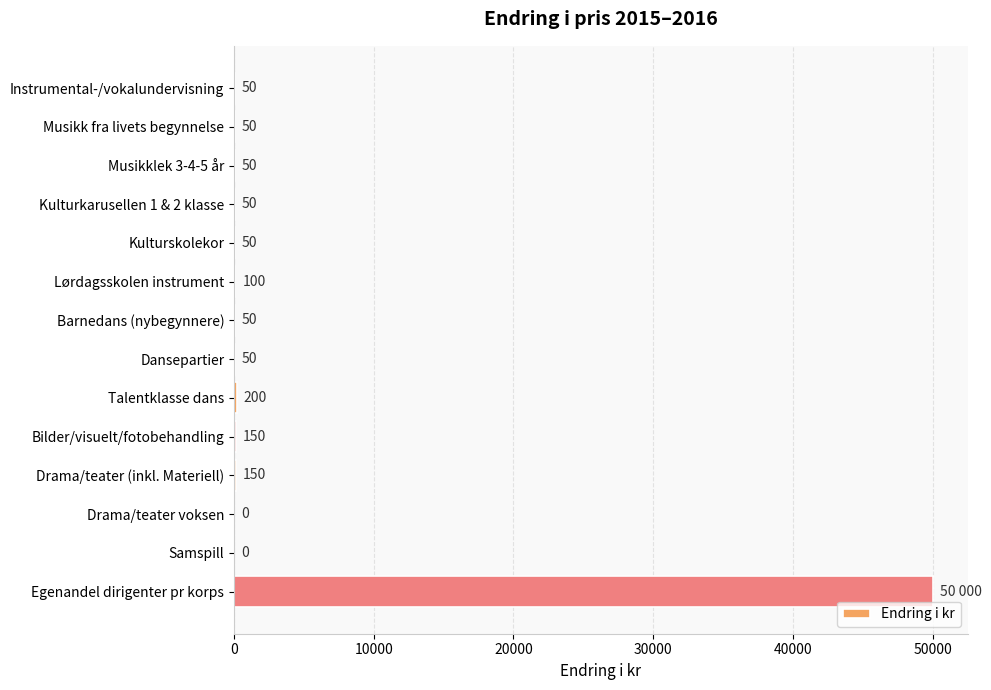

How many distinct data groups are displayed?

1